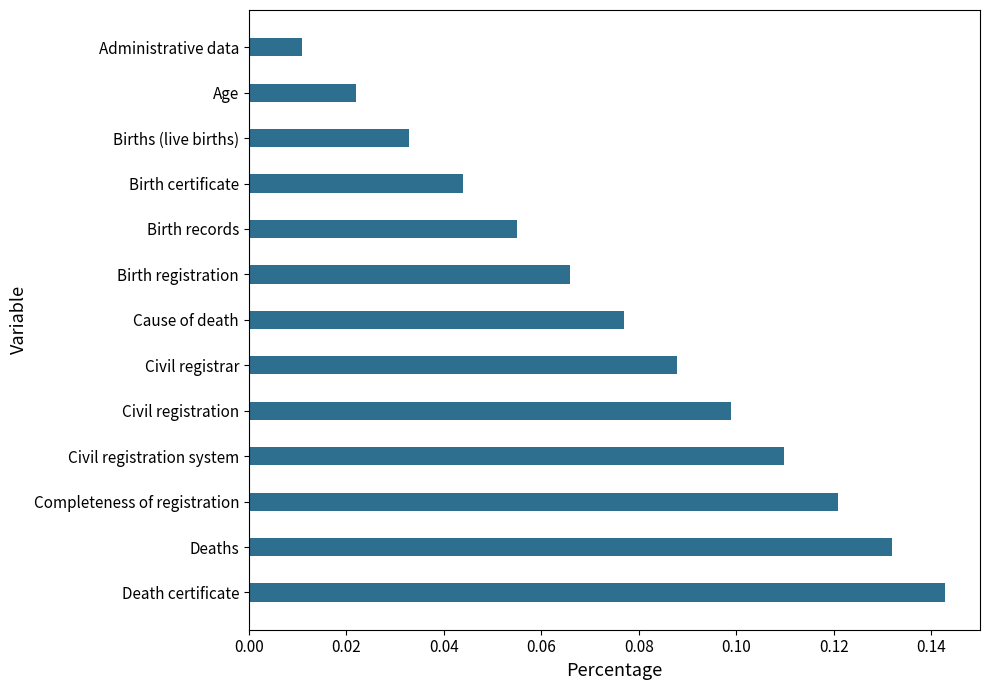

List the labels in order of value, smallest first.

Administrative data, Age, Births (live births), Birth certificate, Birth records, Birth registration, Cause of death, Civil registrar, Civil registration, Civil registration system, Completeness of registration, Deaths, Death certificate